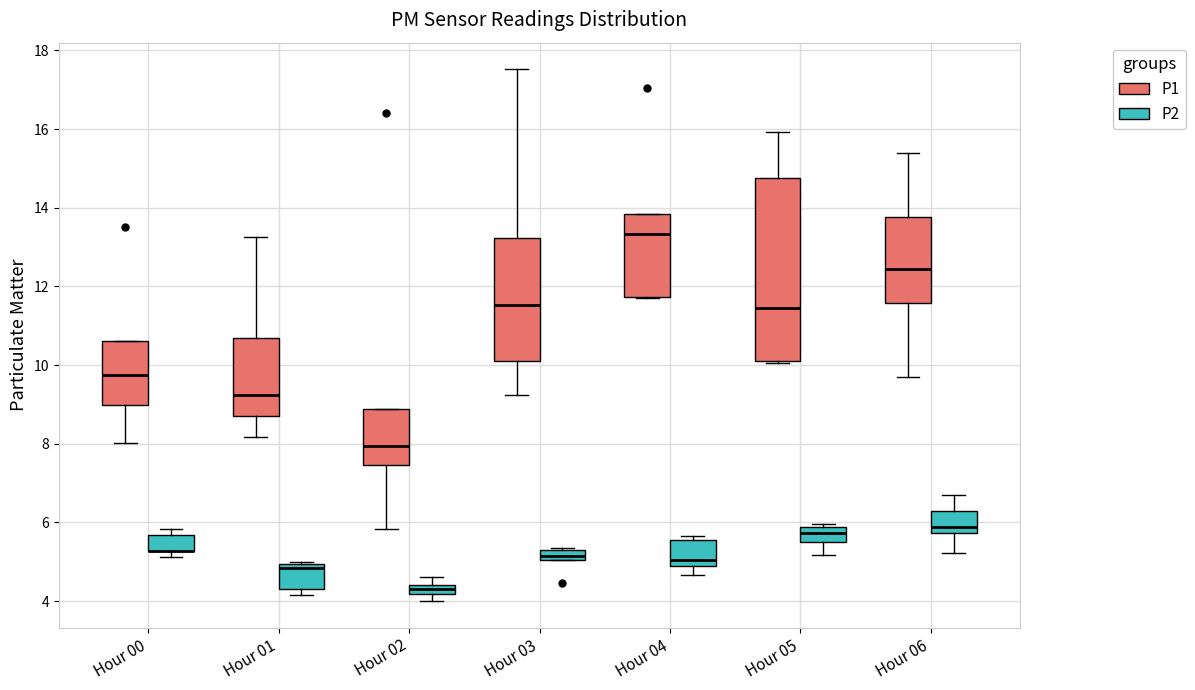

Comparing the boxes themselves (not the whiskers), which one is the tallest?

Hour 05 (P1)